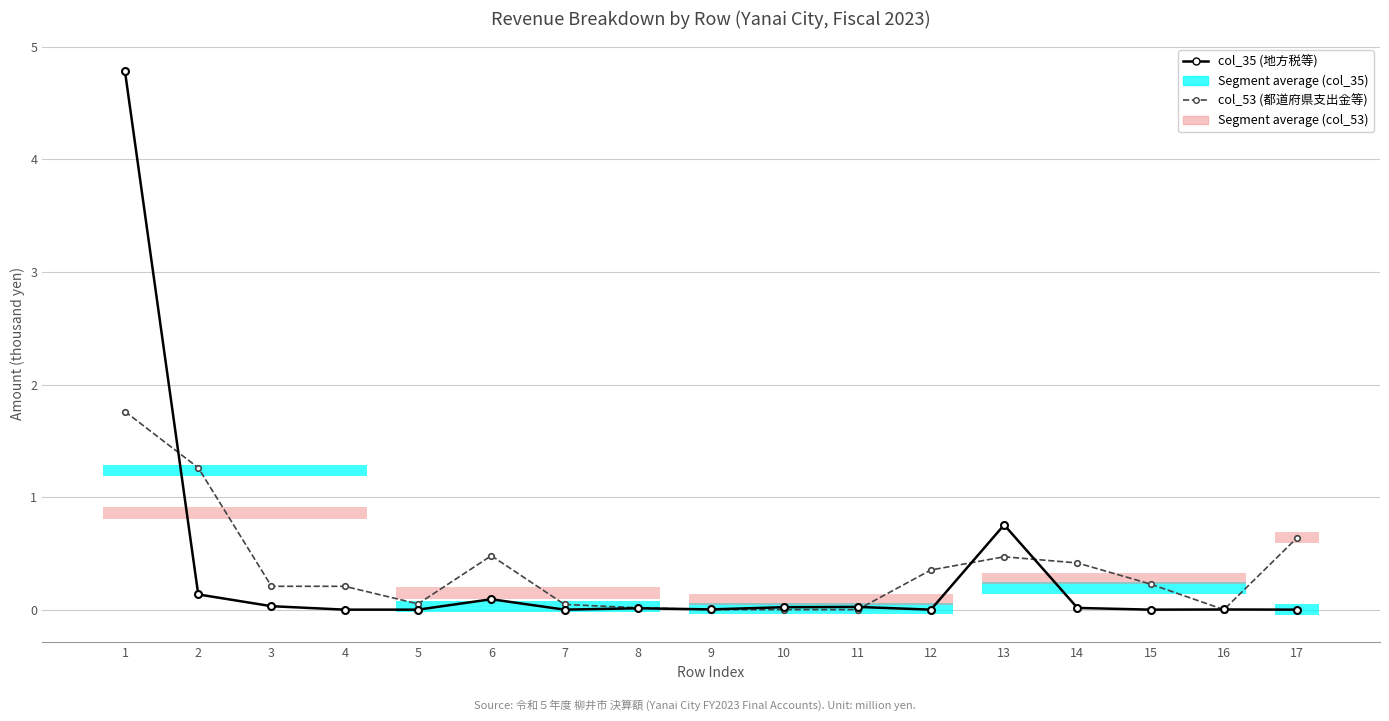

Reading right to left, extract all data points from this chart.

col_35 (地方税等): 0.0	0.0	0.0	0.0	0.8	0.0	0.0	0.0	0.0	0.0	0.0	0.1	0.0	0.0	0.0	0.1	4.8
col_53 (都道府県支出金等): 0.6	0.0	0.2	0.4	0.5	0.4	0.0	0.0	0.0	0.0	0.0	0.5	0.1	0.2	0.2	1.3	1.8